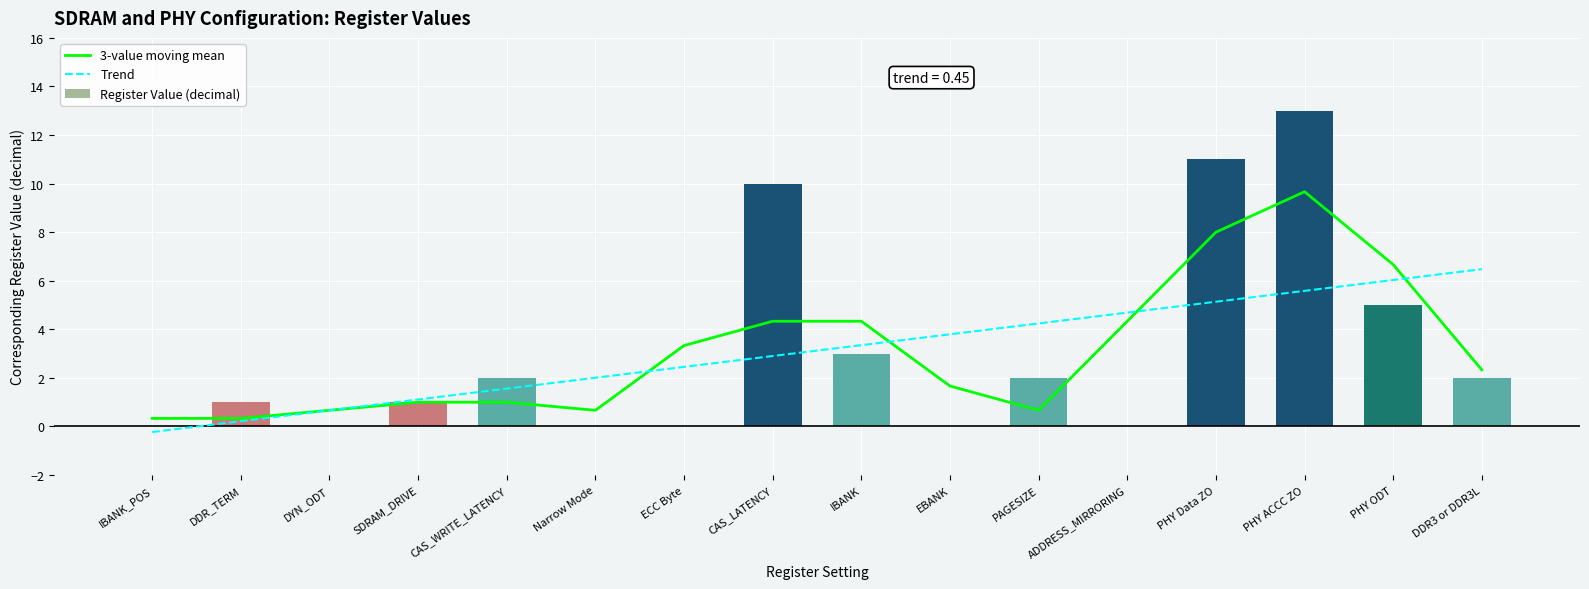

Are the bars horizontal?

No